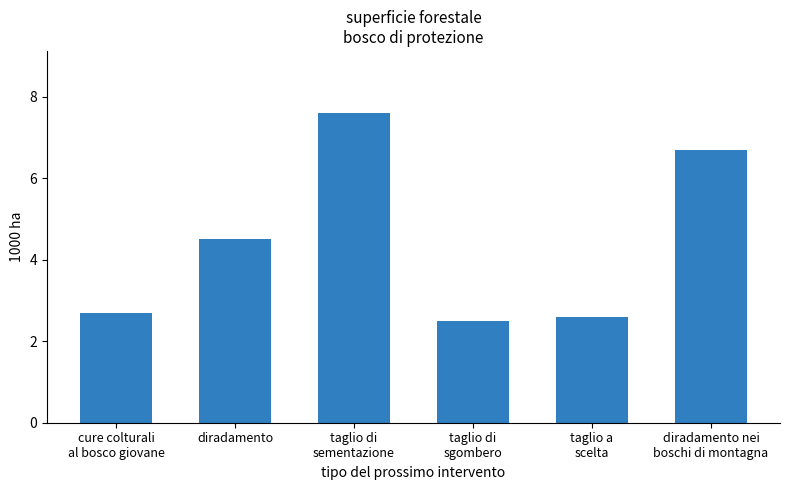

How many data points are above 4?

3